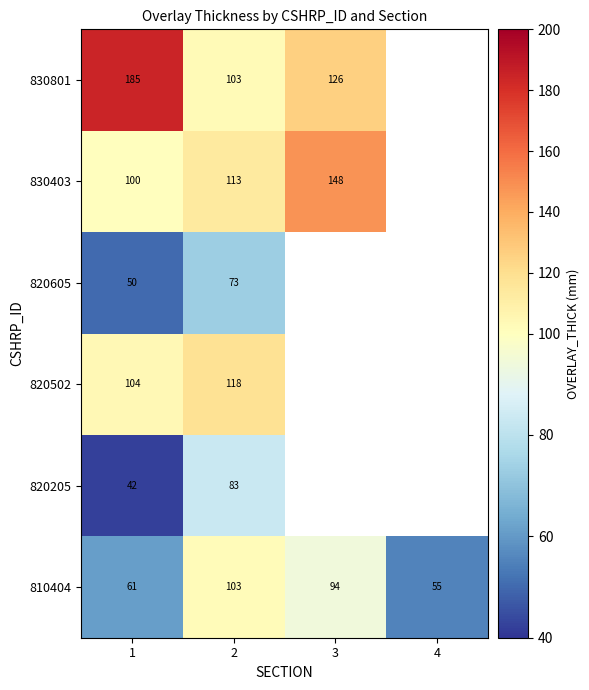

What is the difference between the highest and lowest values at 3?

54.0